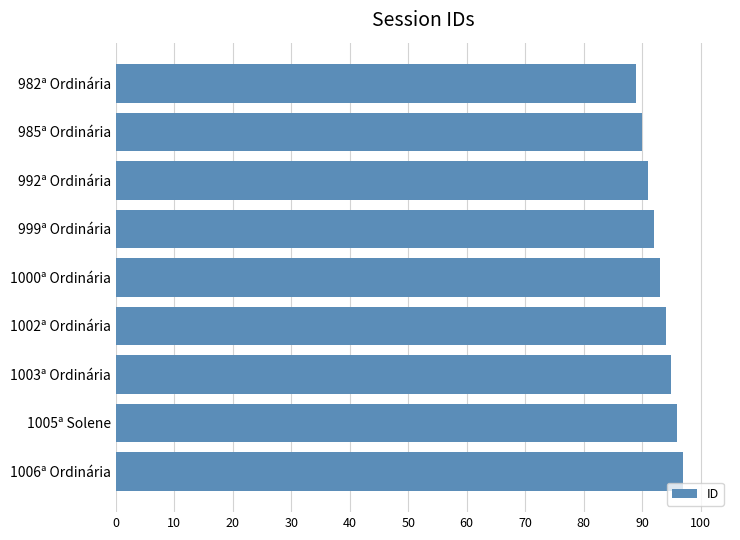

What is the minimum value shown in the chart?

89